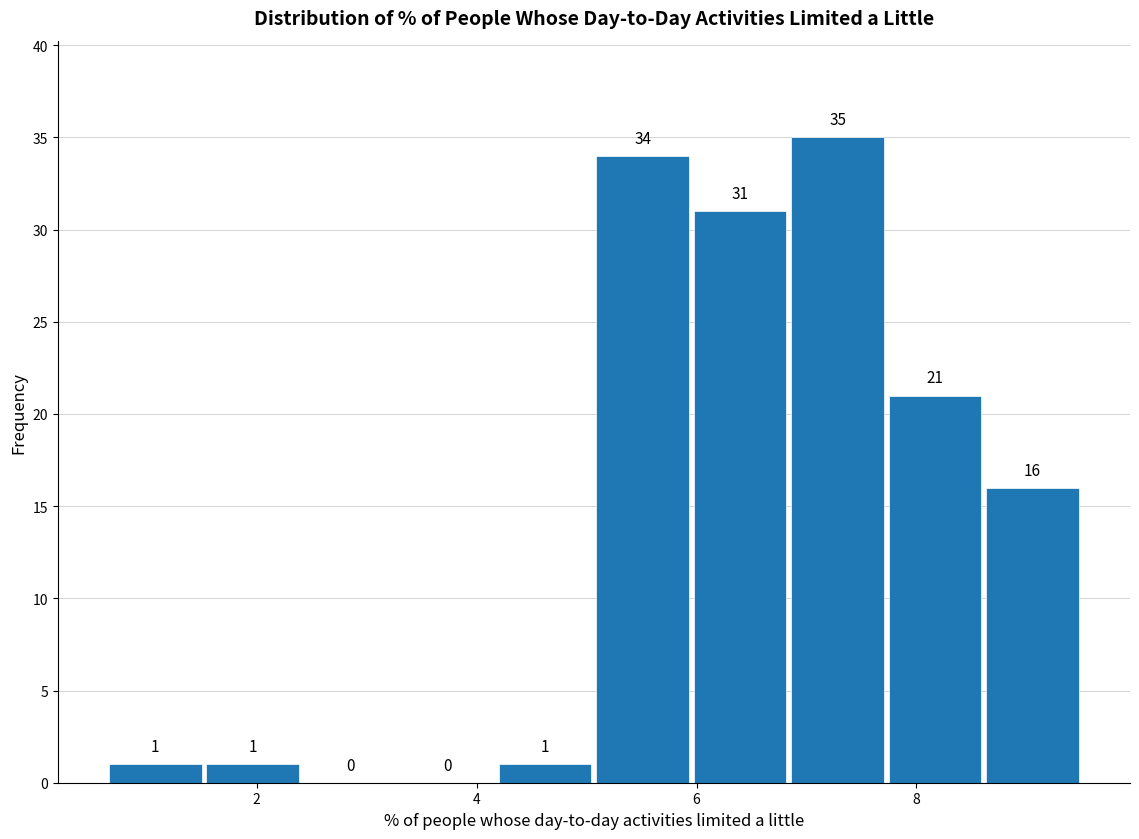

Reading left to right, transcribe this chart: for each bar, give the range it covers on the x-axis and its height. The bar edges are not printed on the chart, so give them approximately, as read against the axis.

0.6 to 1.6: 1
1.6 to 2.4: 1
2.4 to 3.2: 0
3.2 to 4.2: 0
4.2 to 5.0: 1
5.0 to 6.0: 34
6.0 to 6.8: 31
6.8 to 7.8: 35
7.8 to 8.6: 21
8.6 to 9.6: 16